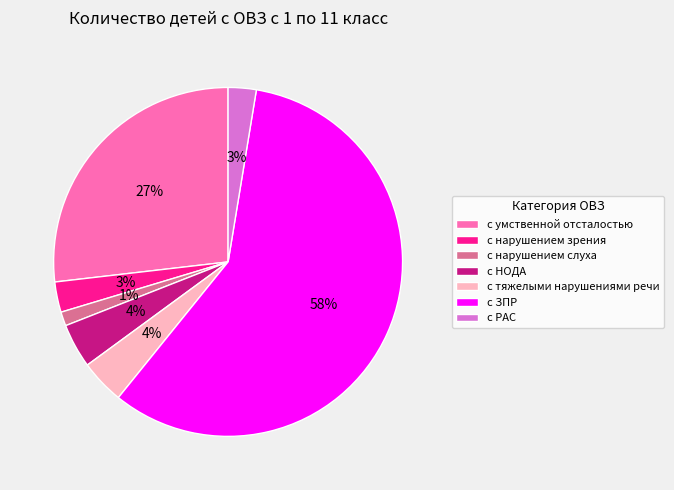

Does с ЗПР account for over 50% of the chart?

Yes